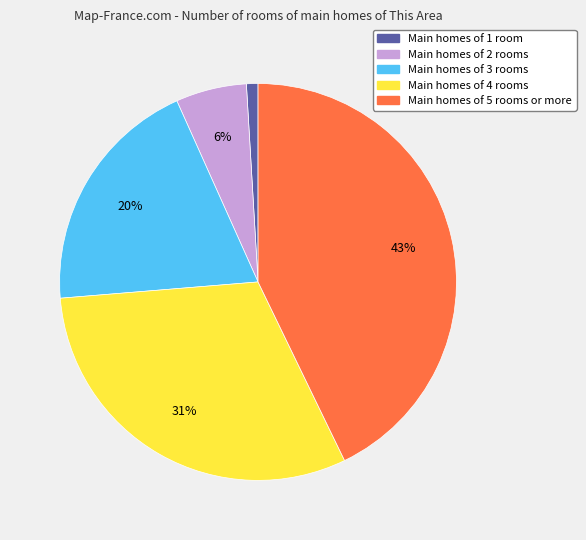

Is there a majority slice in this chart?

No